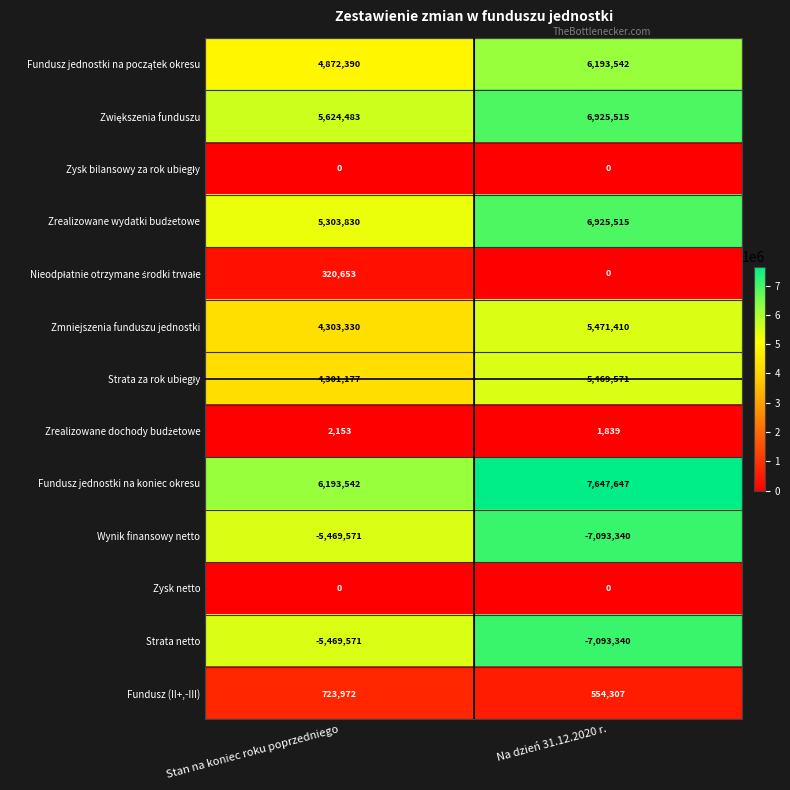

True or false: Wynik finansowy netto has a value of -5469571 at Stan na koniec roku poprzedniego.

True